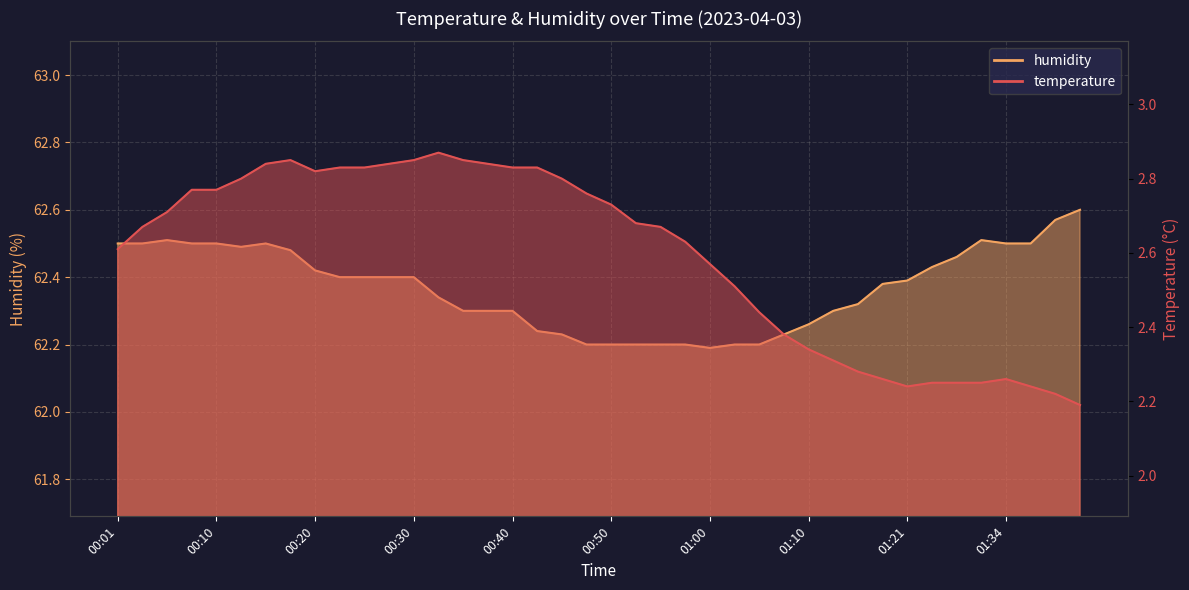

What is the total value across all series at 00:13?

65.3